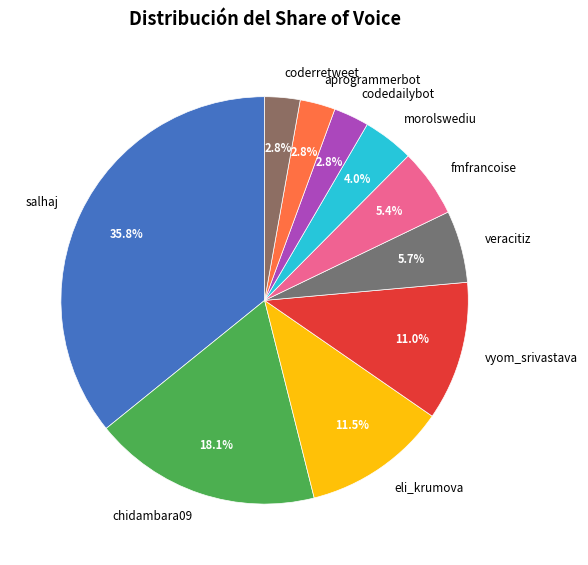

Count the number of slices in the pie.

10